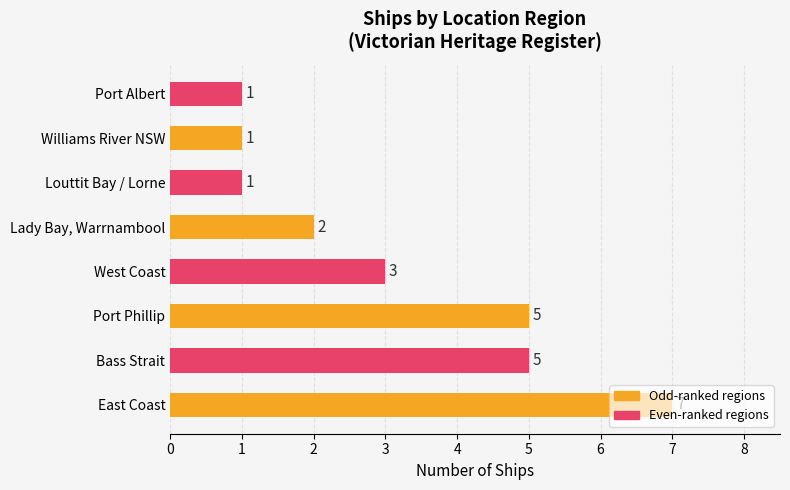

How many bars are there in total?

8